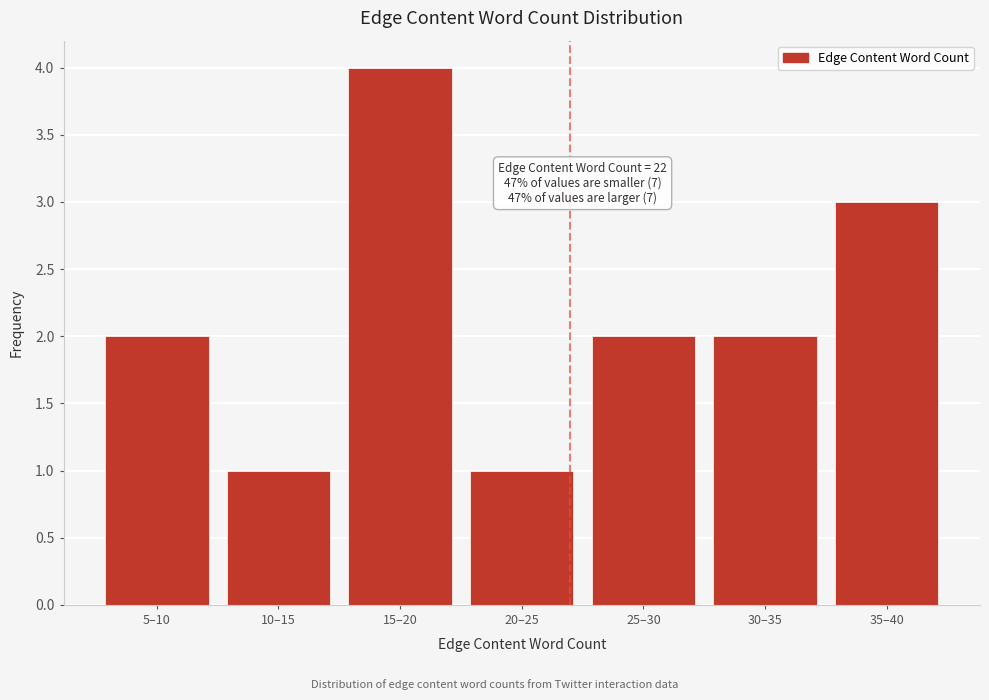

Reading left to right, list all the values displayed in this chart.

5–10=2	10–15=1	15–20=4	20–25=1	25–30=2	30–35=2	35–40=3